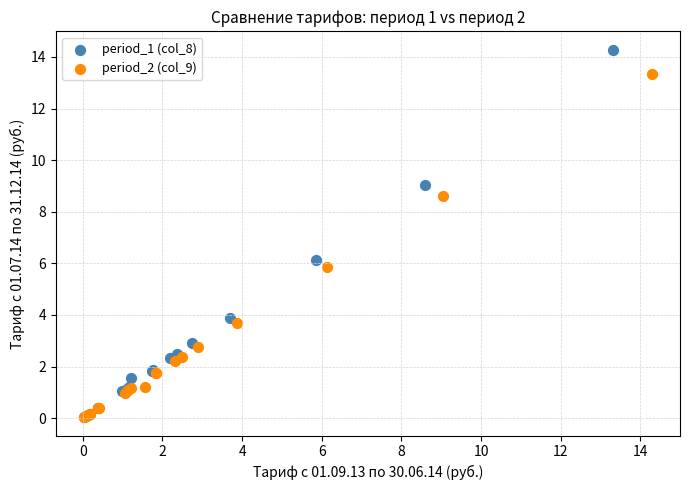

Which series has the largest Y range (max minus min)?

period_1 (col_8)